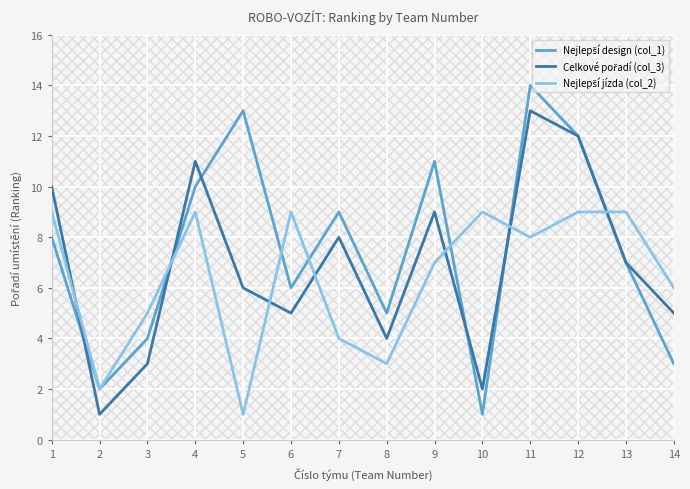

Is it true that Celkové pořadí (col_3) equals 4 at 8?

True